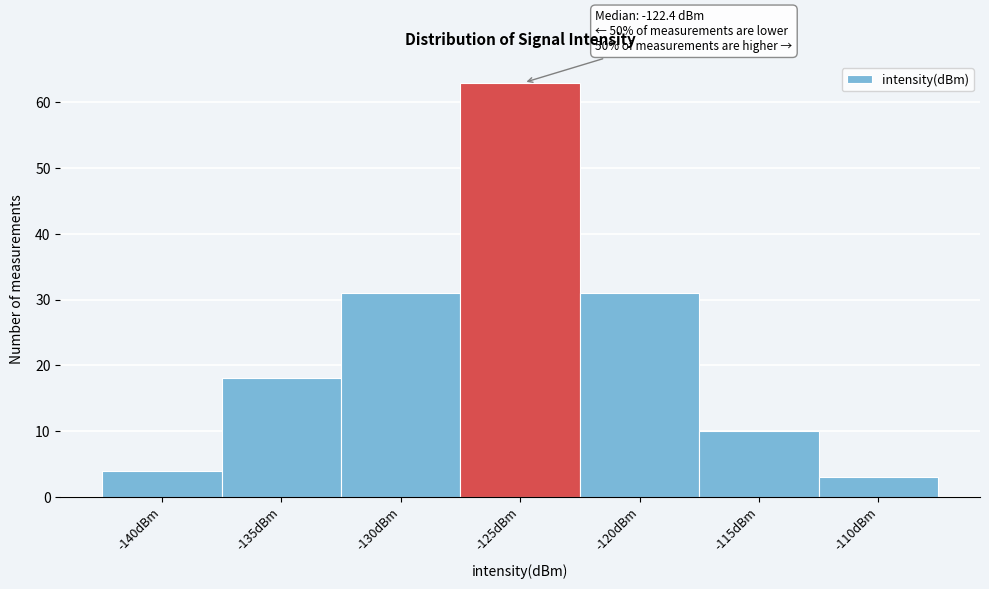

Reading right to left, what are all the values shown in this chart?

-110dBm=3	-115dBm=10	-120dBm=31	-125dBm=63	-130dBm=31	-135dBm=18	-140dBm=4